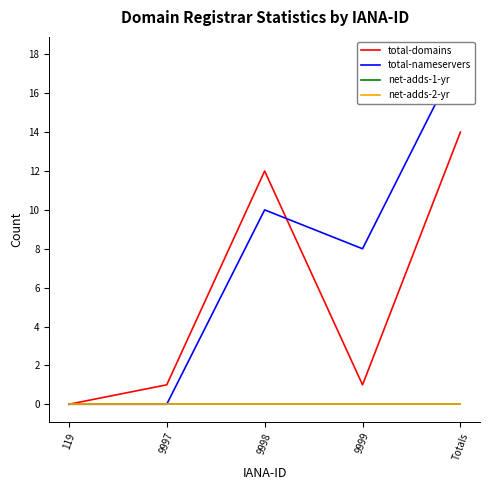

Is it true that total-nameservers equals 10 at 9998?

True